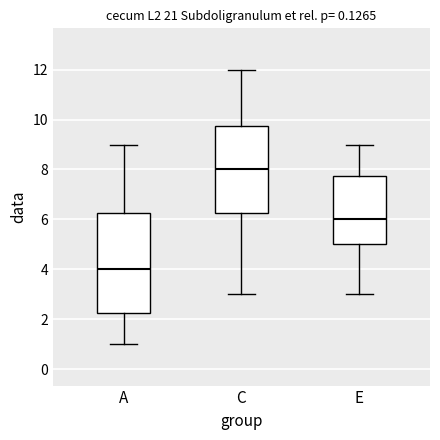

Where does the median line of the box for E sit on the y-axis? The values are not printed on the chart, so give them approximately, as read against the axis.

6.0